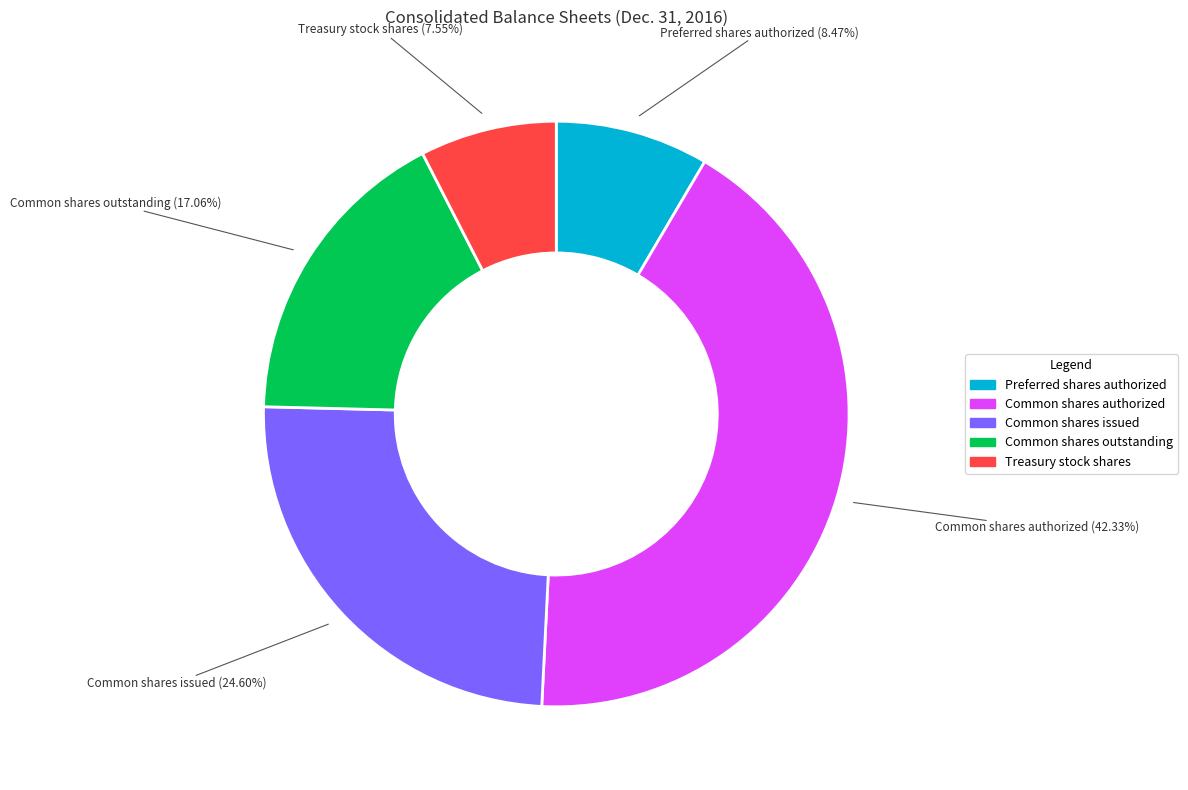

The Common shares authorized slice represents 30% of the pie. True or false?

False